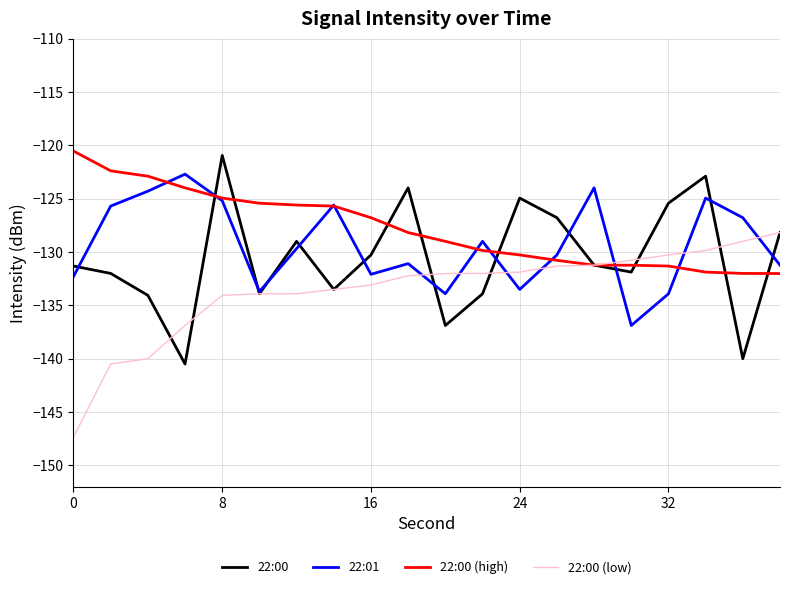

What are all the series names shown in the legend?

22:00, 22:01, 22:00 (high), 22:00 (low)